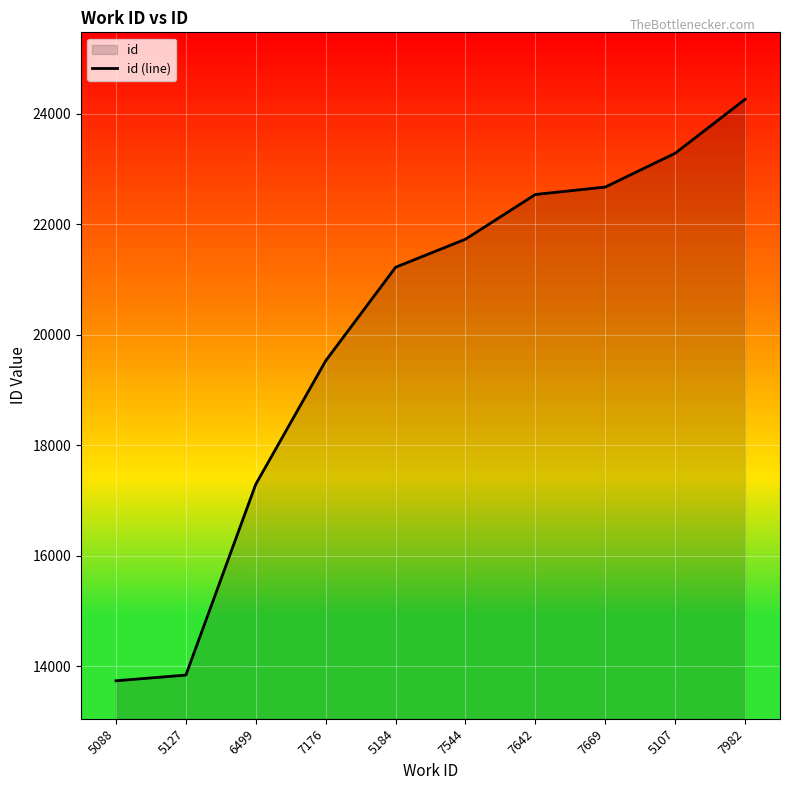

Which label corresponds to the largest value in the chart?

7982